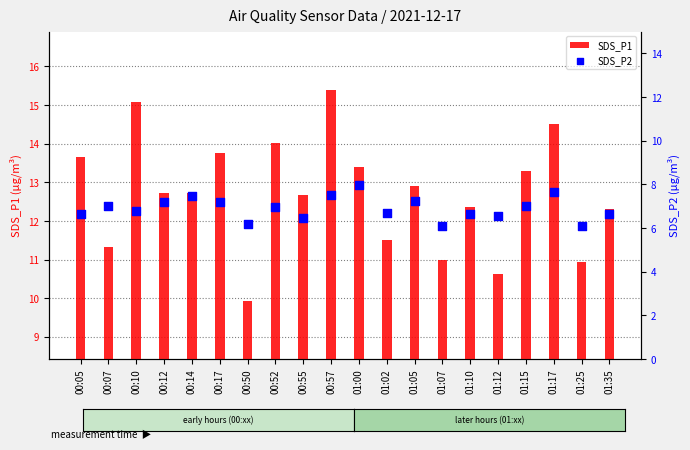

Is the value of SDS_P2 at 00:14 greater than the value of SDS_P1 at 01:35?

No